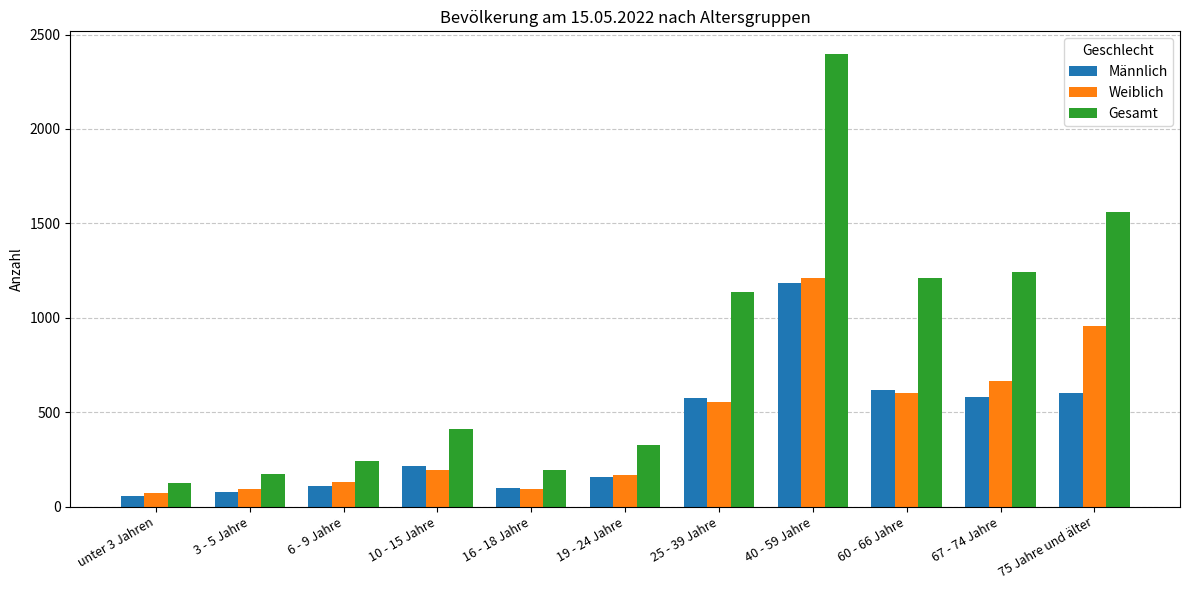

What is the minimum value shown in the chart?

54